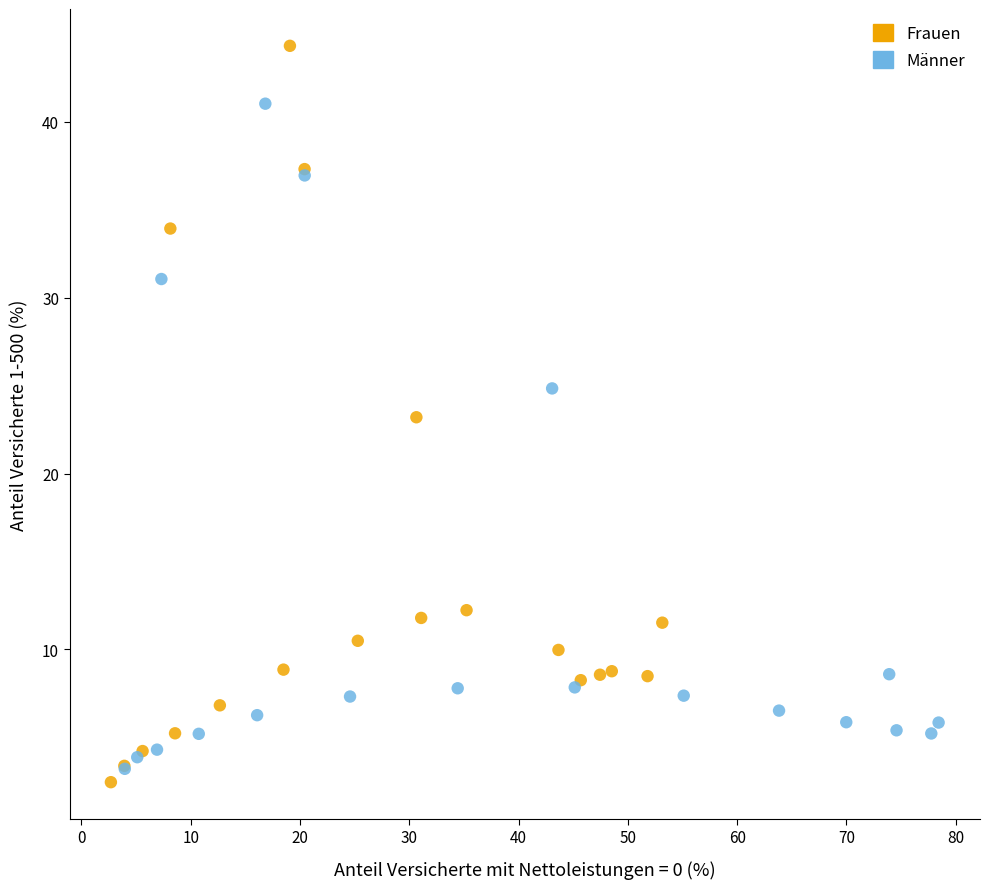

Which series contains the highest Y value?

Frauen